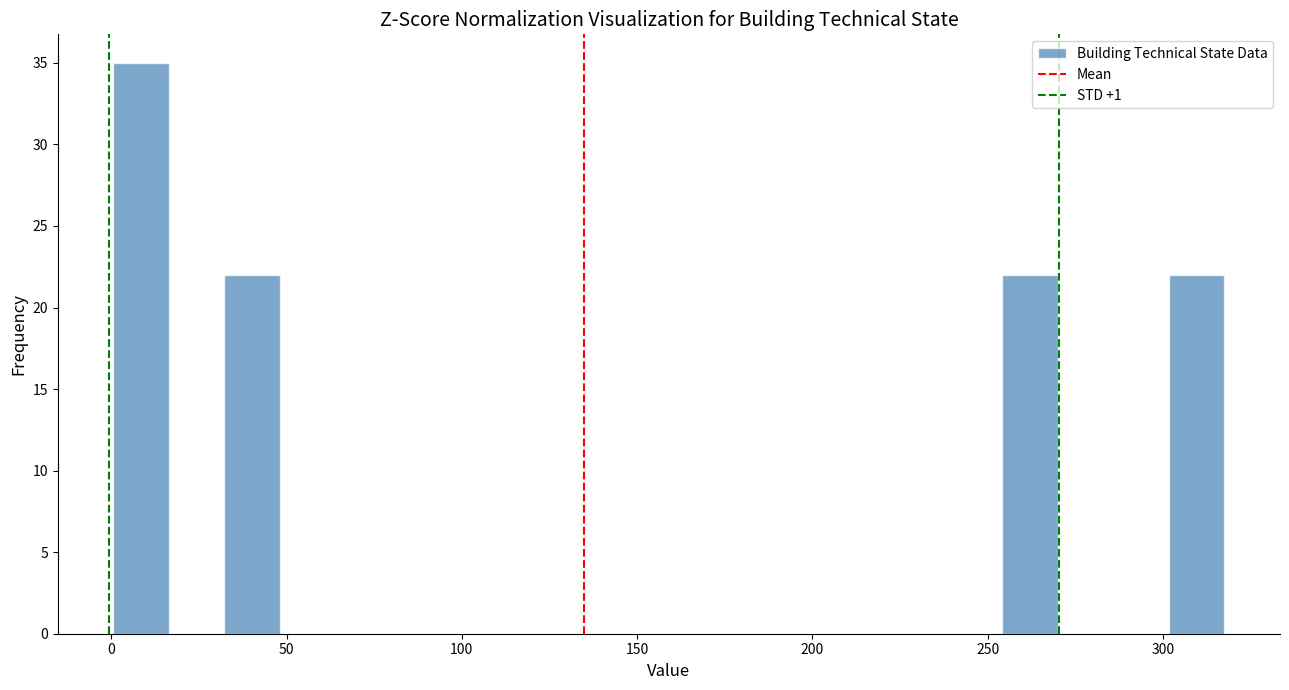

Read against the x-axis, roughly where is the centre of the tallest bar?

10